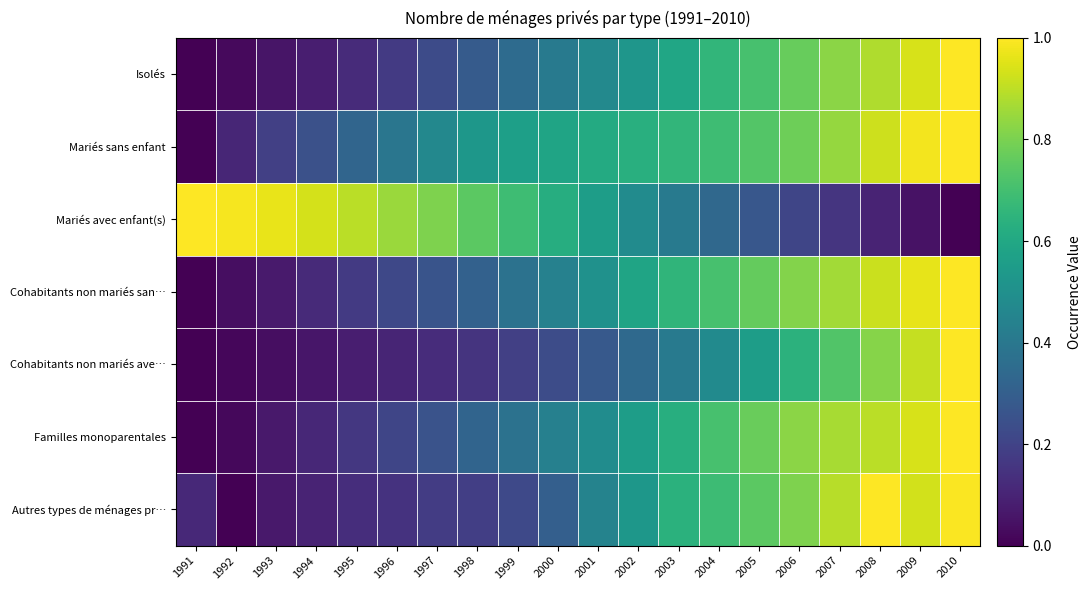

Reading right to left, extract all data points from this chart.

Isolés: 2010=1.0	2009=0.9	2008=0.9	2007=0.8	2006=0.8	2005=0.7	2004=0.7	2003=0.6	2002=0.5	2001=0.5	2000=0.4	1999=0.3	1998=0.3	1997=0.2	1996=0.2	1995=0.1	1994=0.1	1993=0.1	1992=0.0	1991=0.0
Mariés sans enfant: 2010=1.0	2009=1.0	2008=0.9	2007=0.8	2006=0.8	2005=0.7	2004=0.7	2003=0.7	2002=0.6	2001=0.6	2000=0.6	1999=0.6	1998=0.5	1997=0.5	1996=0.4	1995=0.3	1994=0.2	1993=0.2	1992=0.1	1991=0.0
Mariés avec enfant(s): 2010=0.0	2009=0.0	2008=0.1	2007=0.2	2006=0.2	2005=0.3	2004=0.3	2003=0.4	2002=0.5	2001=0.6	2000=0.6	1999=0.7	1998=0.7	1997=0.8	1996=0.9	1995=0.9	1994=0.9	1993=1.0	1992=1.0	1991=1.0
Cohabitants non mariés san…: 2010=1.0	2009=1.0	2008=0.9	2007=0.9	2006=0.8	2005=0.8	2004=0.7	2003=0.7	2002=0.6	2001=0.5	2000=0.4	1999=0.4	1998=0.3	1997=0.3	1996=0.2	1995=0.2	1994=0.1	1993=0.1	1992=0.0	1991=0.0
Cohabitants non mariés ave…: 2010=1.0	2009=0.9	2008=0.8	2007=0.7	2006=0.6	2005=0.6	2004=0.5	2003=0.4	2002=0.3	2001=0.3	2000=0.2	1999=0.2	1998=0.2	1997=0.1	1996=0.1	1995=0.1	1994=0.1	1993=0.0	1992=0.0	1991=0.0
Familles monoparentales: 2010=1.0	2009=0.9	2008=0.9	2007=0.9	2006=0.8	2005=0.8	2004=0.7	2003=0.6	2002=0.6	2001=0.5	2000=0.4	1999=0.4	1998=0.3	1997=0.3	1996=0.2	1995=0.2	1994=0.1	1993=0.1	1992=0.0	1991=0.0
Autres types de ménages pr…: 2010=1.0	2009=0.9	2008=1.0	2007=0.9	2006=0.8	2005=0.7	2004=0.7	2003=0.6	2002=0.5	2001=0.4	2000=0.3	1999=0.2	1998=0.2	1997=0.2	1996=0.1	1995=0.1	1994=0.1	1993=0.1	1992=0.0	1991=0.1